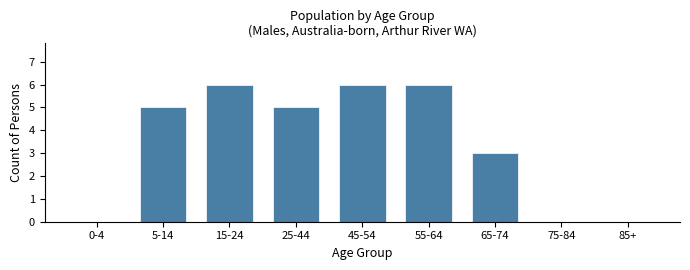

Reading left to right, extract all data points from this chart.

0-4=0	5-14=5	15-24=6	25-44=5	45-54=6	55-64=6	65-74=3	75-84=0	85+=0